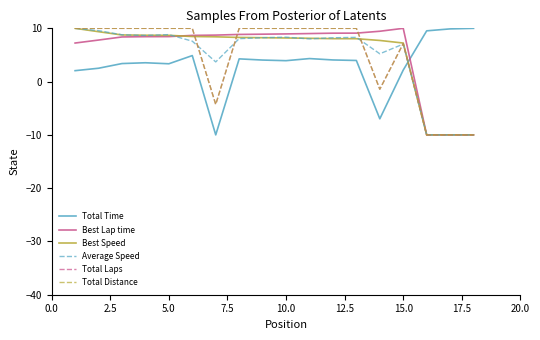

Reading left to right, what are all the values shown in this chart?

Total Time: 2.1	2.5	3.4	3.5	3.3	4.9	-10.0	4.3	4.0	3.9	4.3	4.1	4.0	-7.0	2.2	9.5	9.9	10.0
Best Lap time: 7.2	7.8	8.4	8.4	8.4	8.7	8.7	8.9	8.9	9.0	9.0	9.1	9.1	9.5	10.0	-10.0	-10.0	-10.0
Best Speed: 10.0	9.4	8.8	8.7	8.7	8.5	8.4	8.3	8.2	8.2	8.1	8.1	8.1	7.7	7.2	-10.0	-10.0	-10.0
Average Speed: 10.0	9.6	8.8	8.7	8.8	7.6	3.7	8.1	8.2	8.3	8.0	8.2	8.3	5.2	7.0	-10.0	-10.0	-10.0
Total Laps: 10.0	10.0	10.0	10.0	10.0	10.0	-4.3	10.0	10.0	10.0	10.0	10.0	10.0	-1.4	7.1	-10.0	-10.0	-10.0
Total Distance: 10.0	10.0	10.0	10.0	10.0	10.0	-4.3	10.0	10.0	10.0	10.0	10.0	10.0	-1.4	7.1	-10.0	-10.0	-10.0